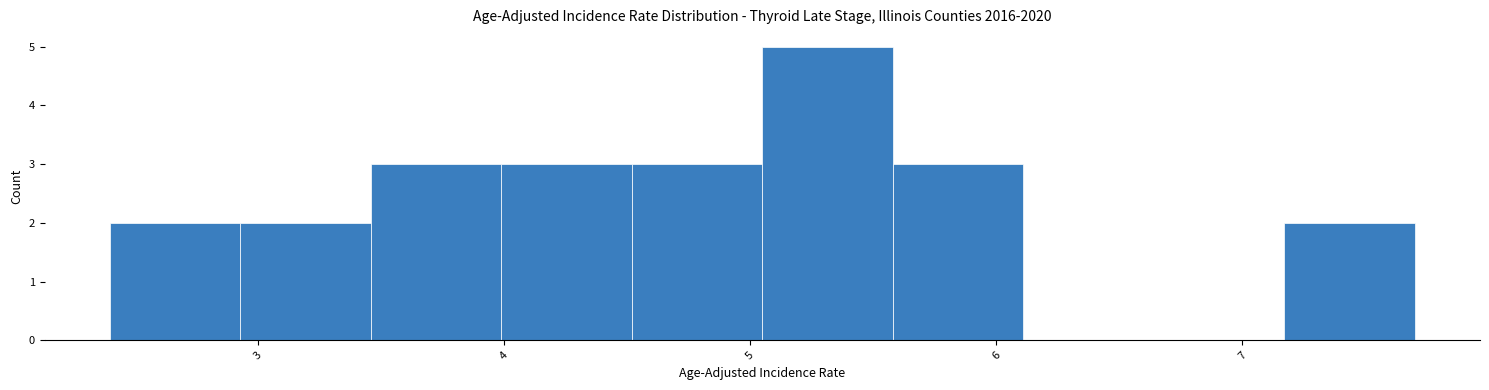

What is the height of the bar covering 4.52 to 5.05 on the x-axis? Neither the bar edges nor the heights are printed on the chart, so give them approximately, as read against the axes.

3